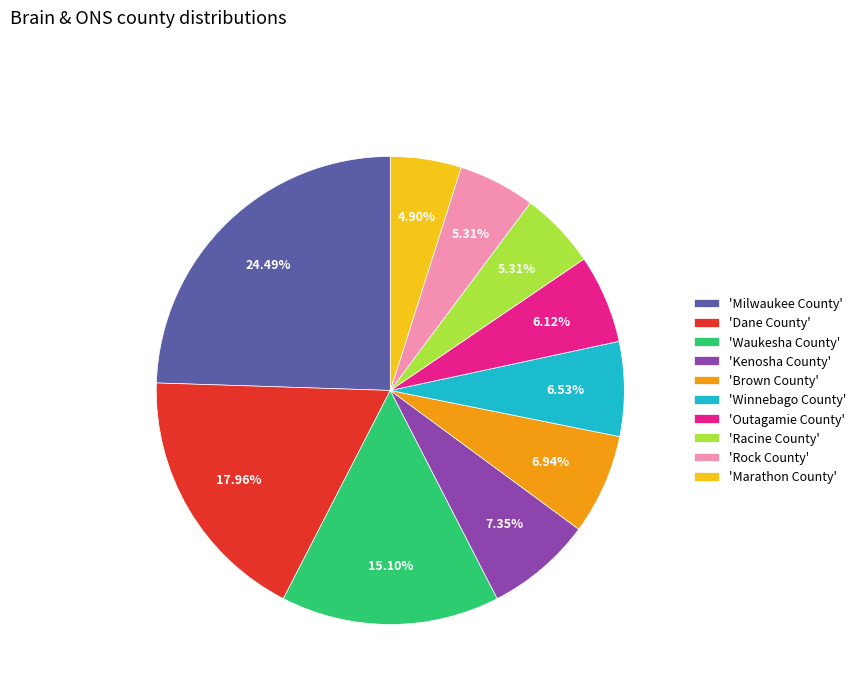

Count the number of slices in the pie.

10